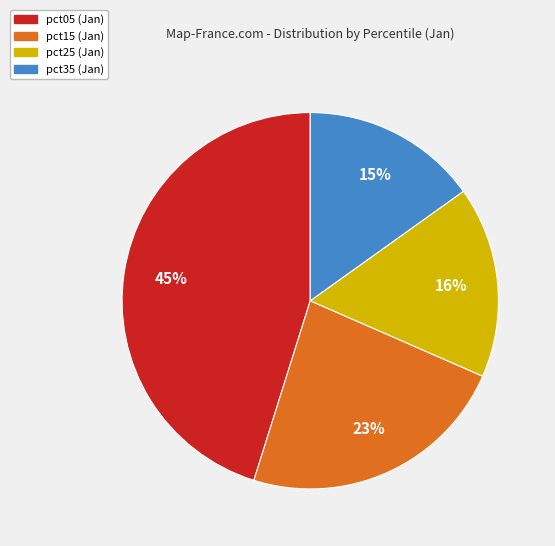

Does any single category account for the majority?

No